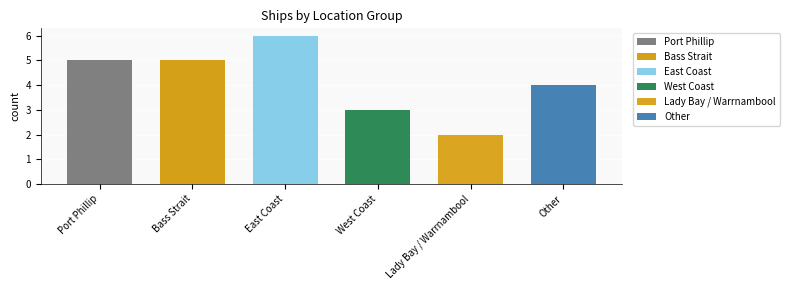

What is the label of the 6th bar from the left?

Other